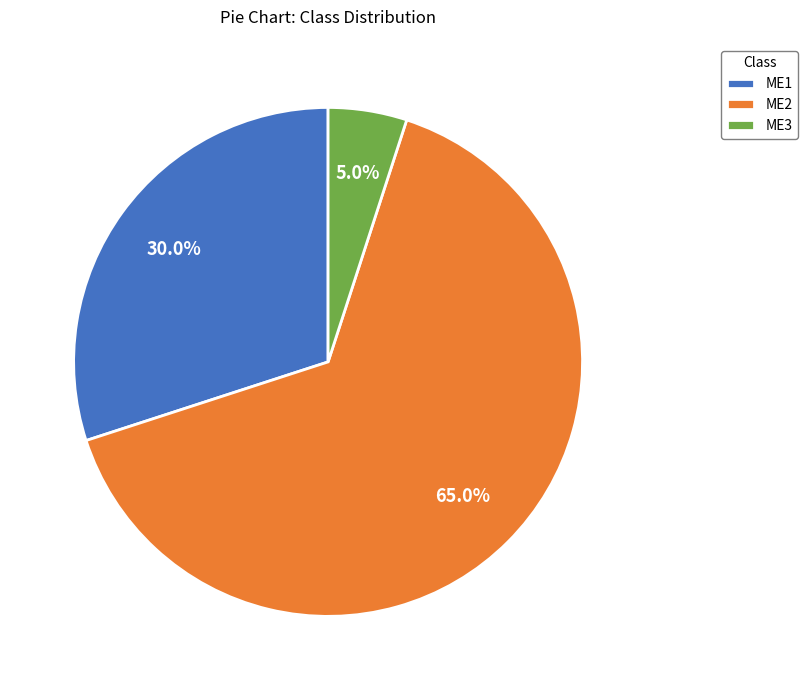

Which slice is the smallest?

ME3